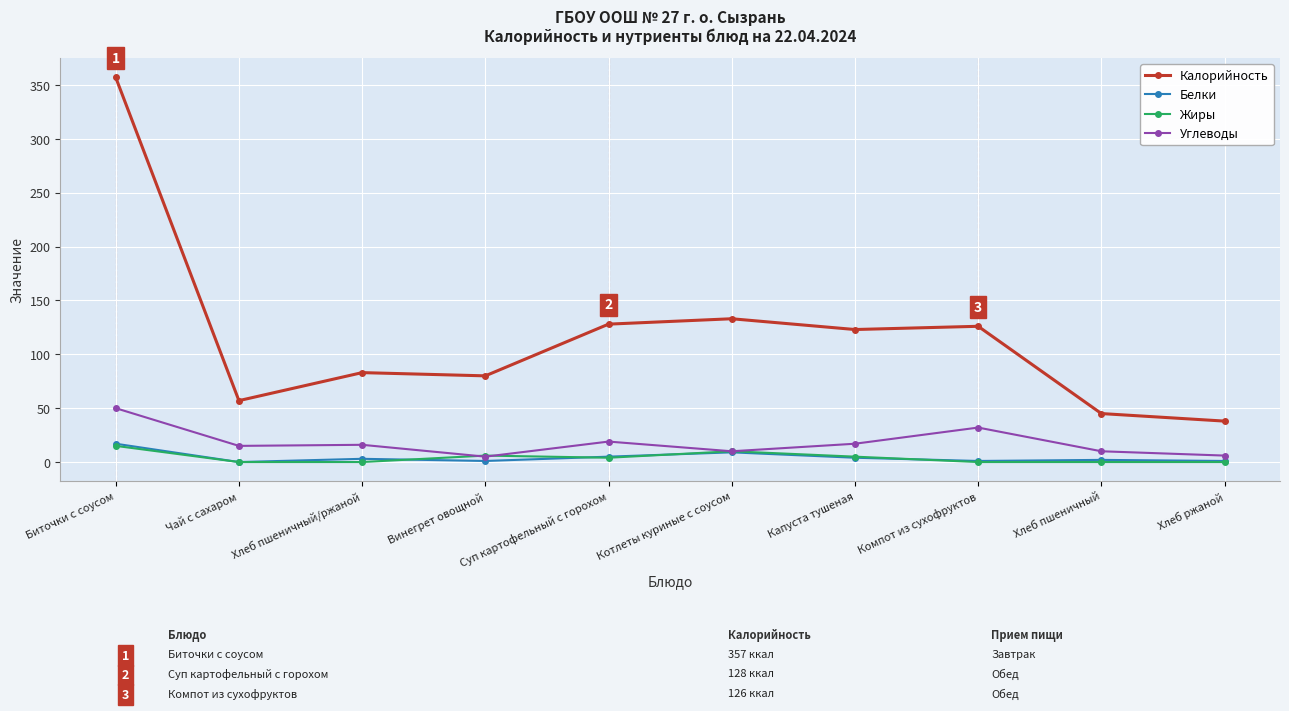

Which series has the widest spread of values?

Калорийность